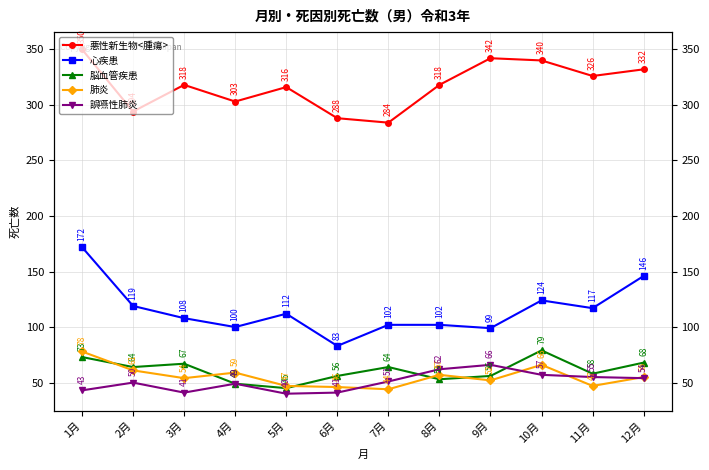

At how many categories does at least one series exceed 177?

12